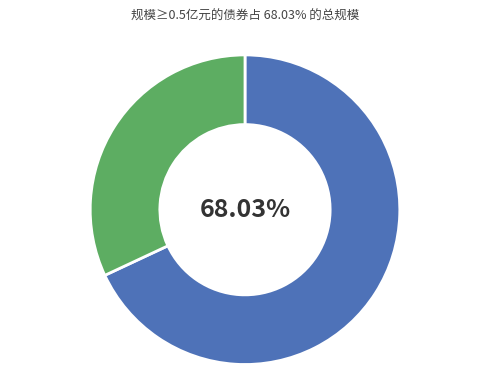

Is there any slice that represents more than half of the pie?

Yes